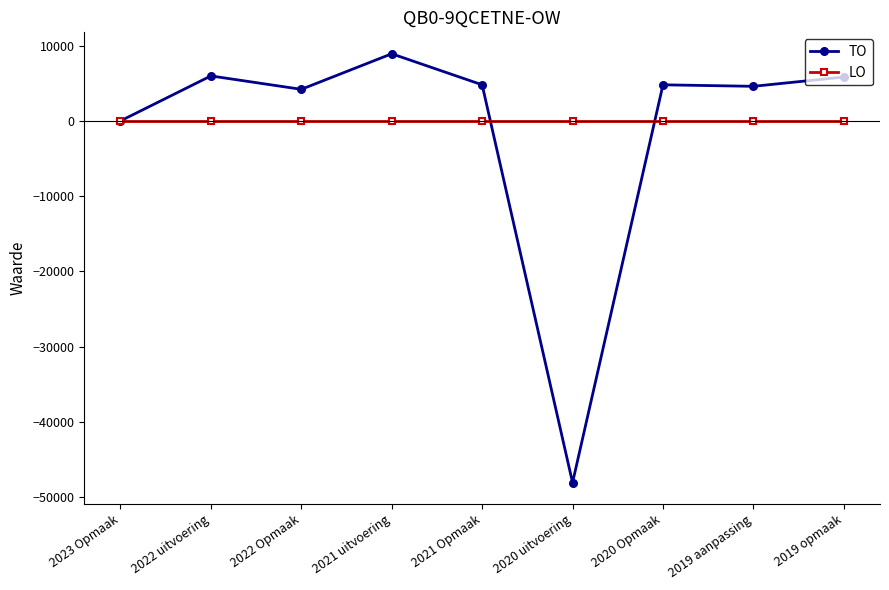

Where is the first local maximum for TO?

2022 uitvoering